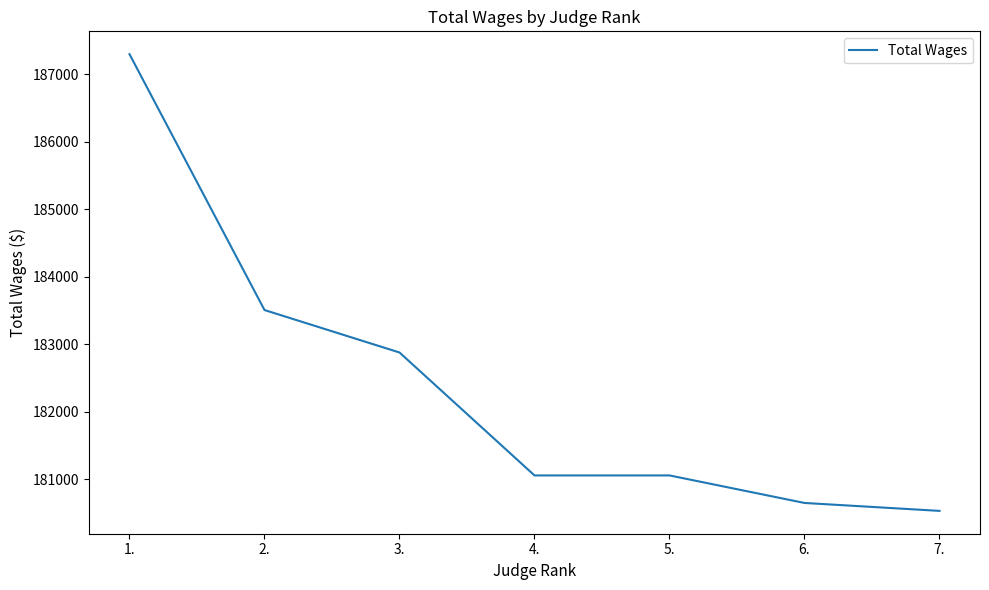

Read the value at 5..

181053.0